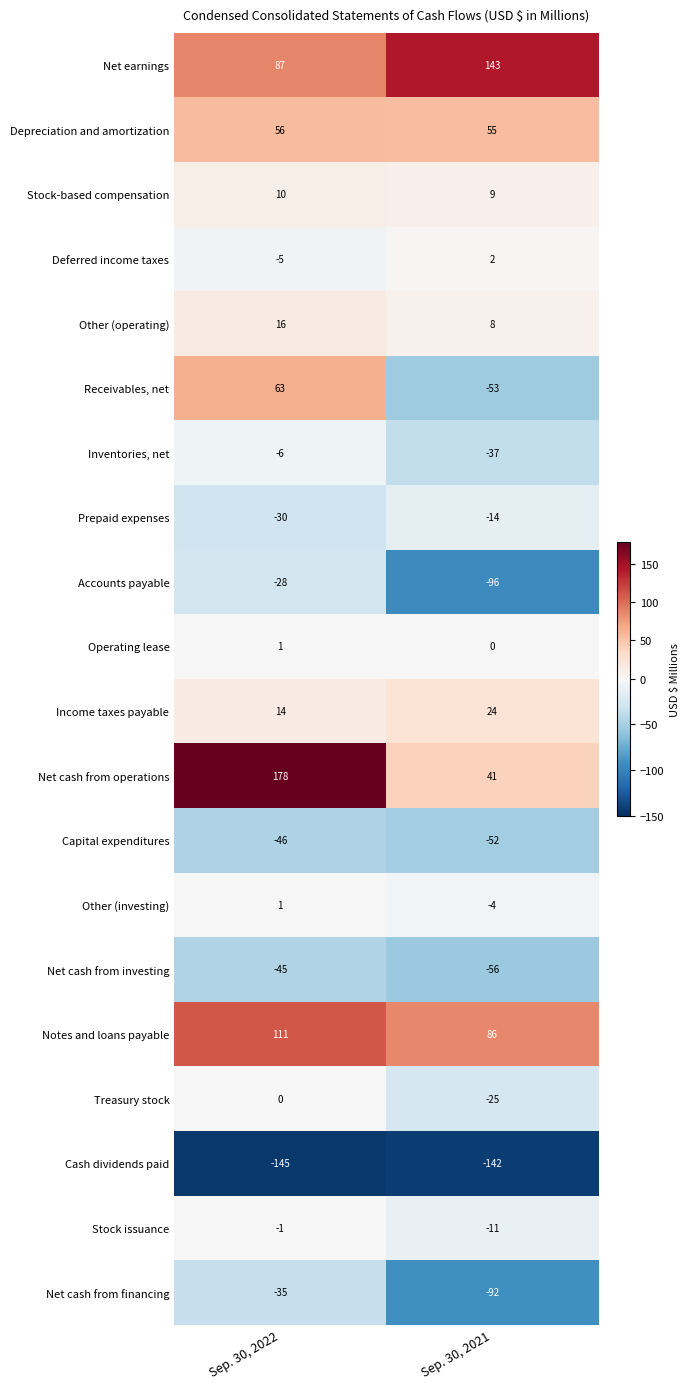

What is the total value across all series at Sep. 30, 2022?

196